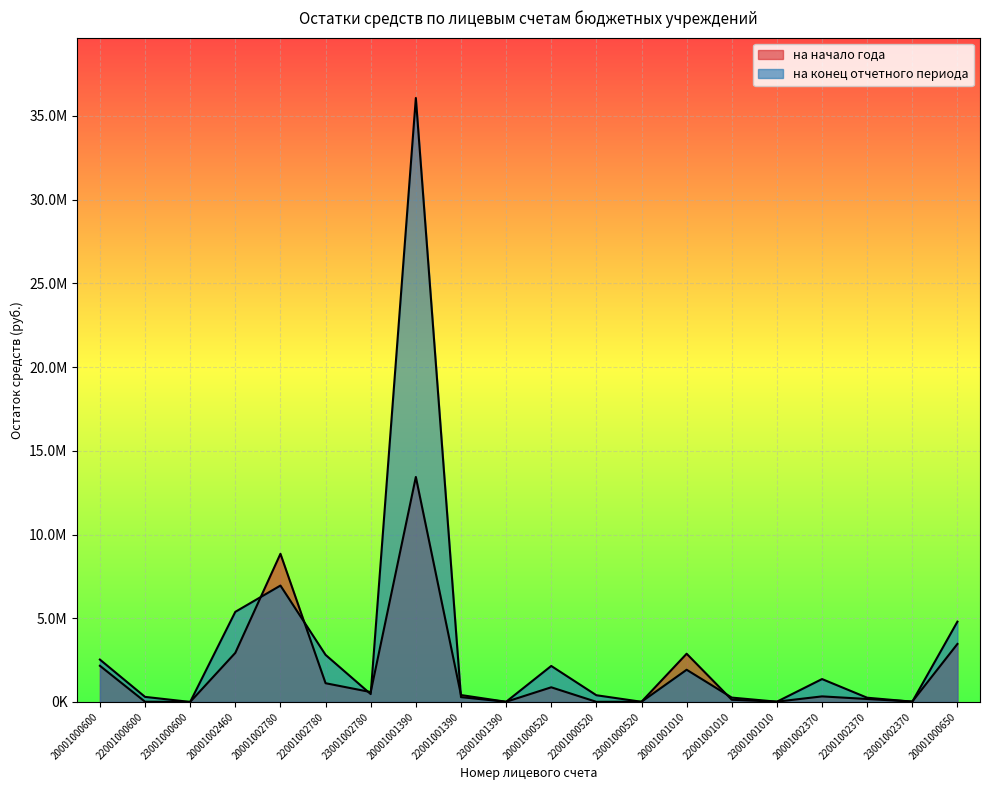

What is the sum of all на начало года values?

37460243.7